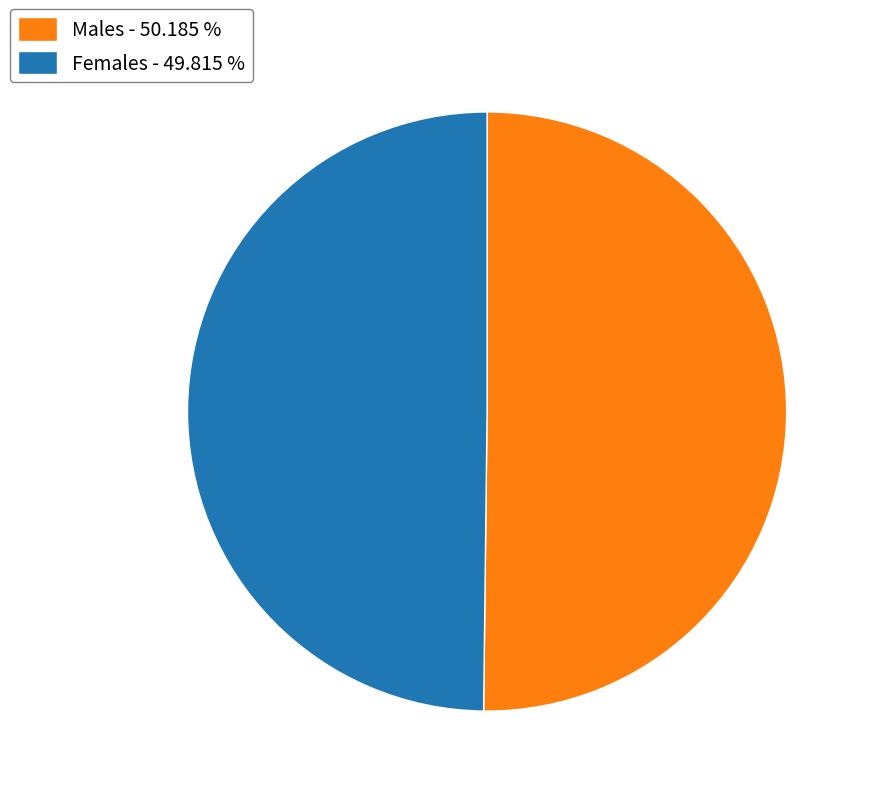

Approximately how many times larger is the value at Males - 50.185 % compared to Females - 49.815 %?

1.0